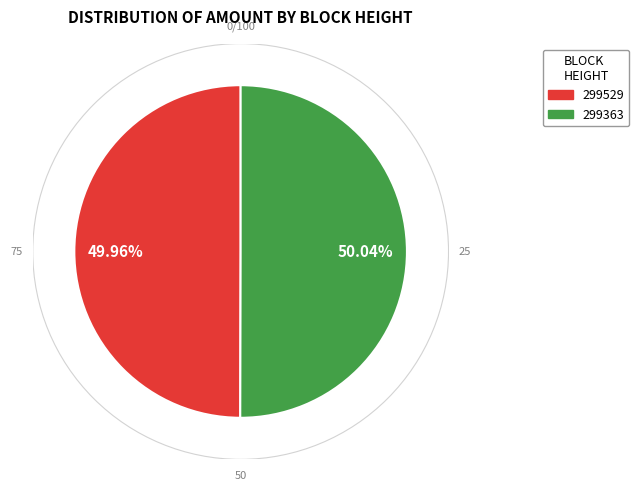

Approximately how many times larger is the value at 299363 compared to 299529?

1.0